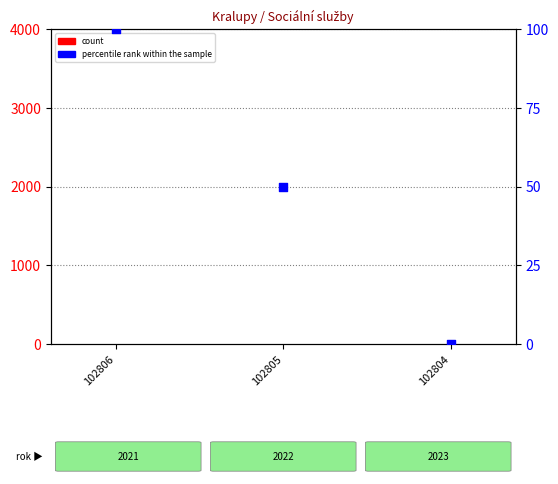

Which series has the largest Y range (max minus min)?

percentile rank within the sample